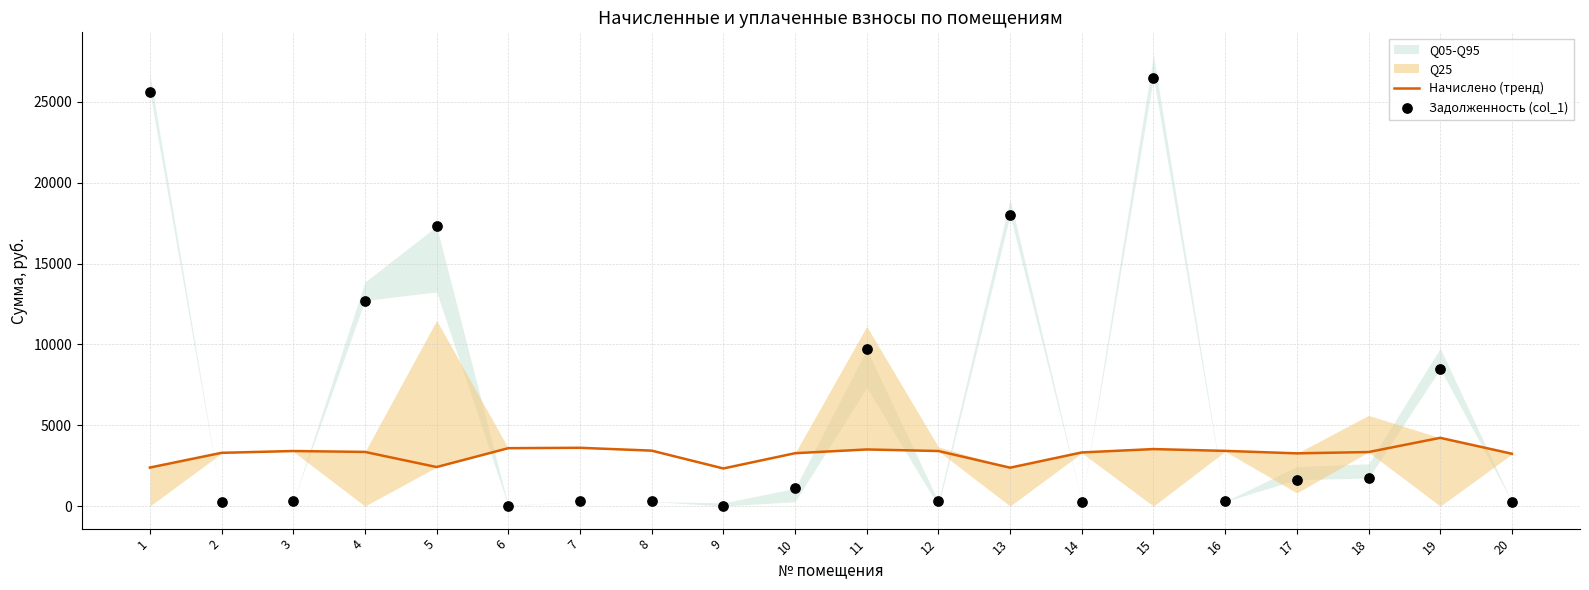

Which series has the widest spread of Y values?

Задолженность (col_1)